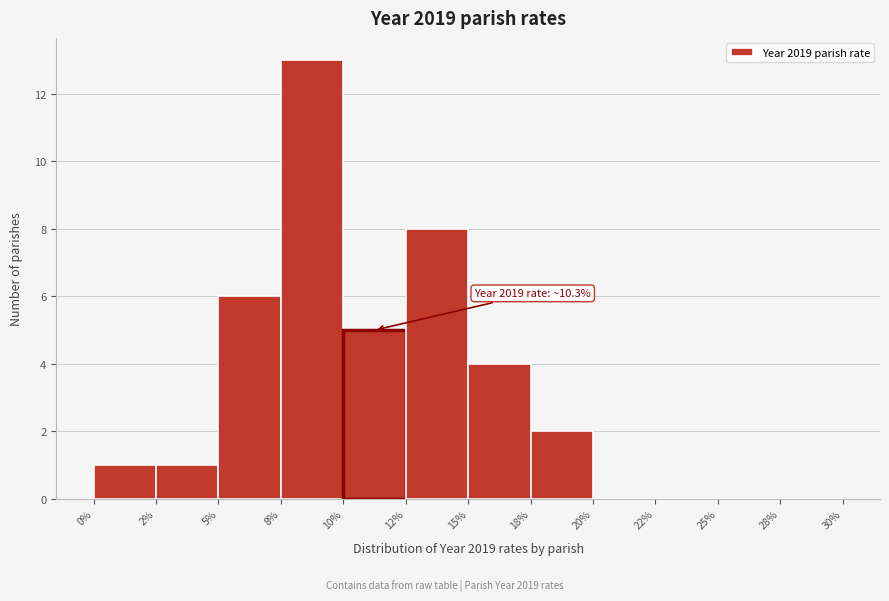

Reading right to left, extract all data points from this chart.

28%=0	25%=0	22%=0	20%=0	18%=2	15%=4	12%=8	10%=5	8%=13	5%=6	2%=1	0%=1